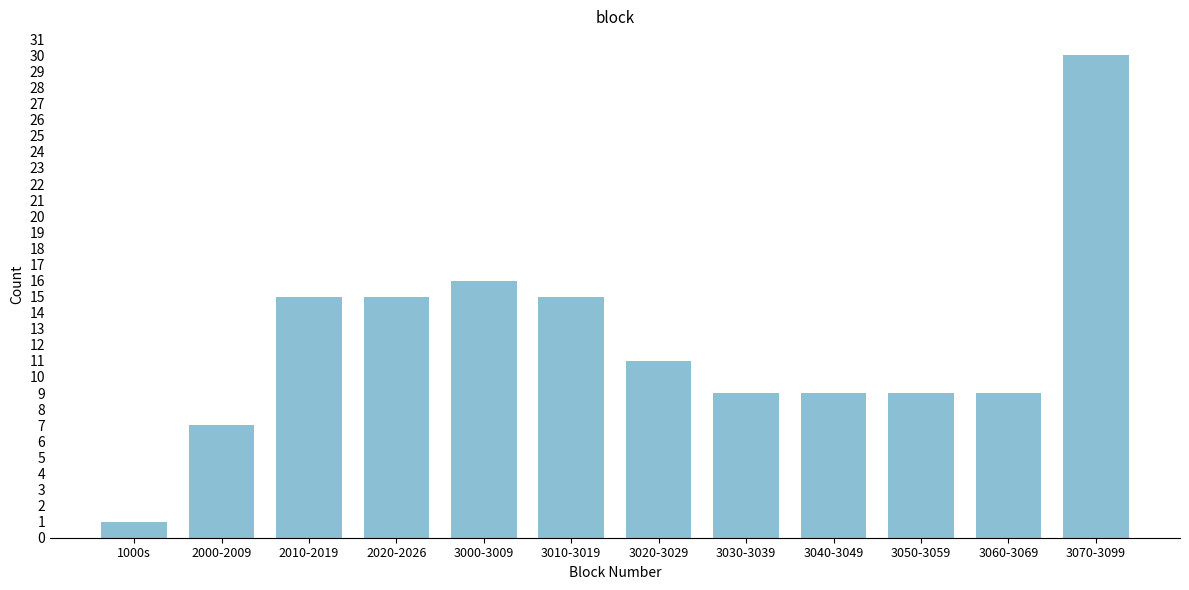

Reading left to right, transcribe all the data shown in this chart.

1000s=1	2000-2009=7	2010-2019=15	2020-2026=15	3000-3009=16	3010-3019=15	3020-3029=11	3030-3039=9	3040-3049=9	3050-3059=9	3060-3069=9	3070-3099=30